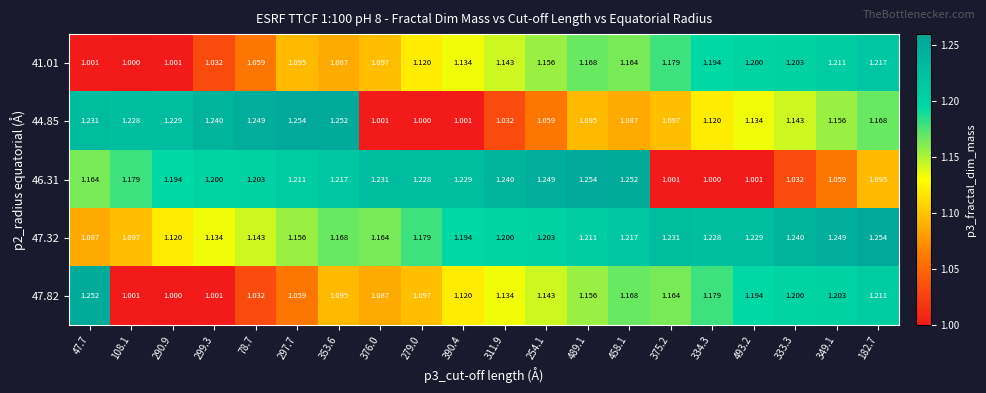

At which category is the sum across all series the highest?

182.7